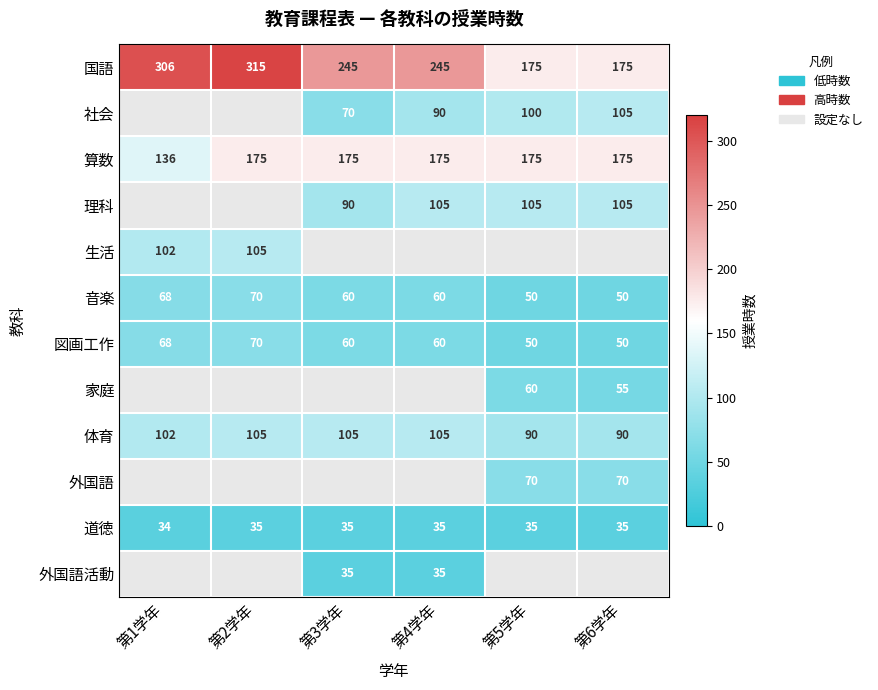

What is the approximate value of 道徳 at 第4学年?

35